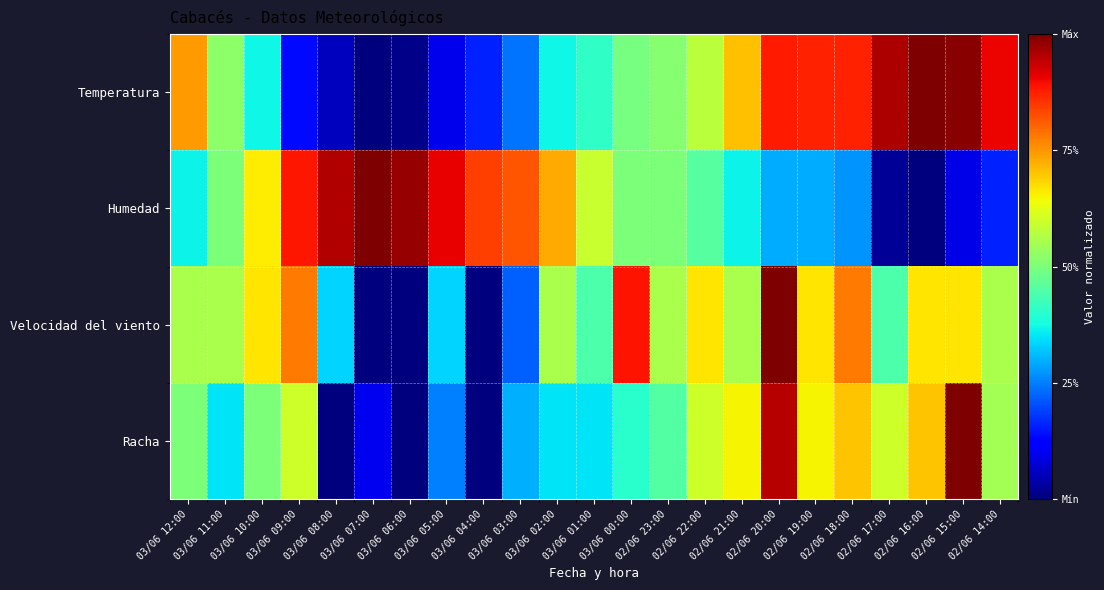

Which series has the largest total across all categories?

Humedad